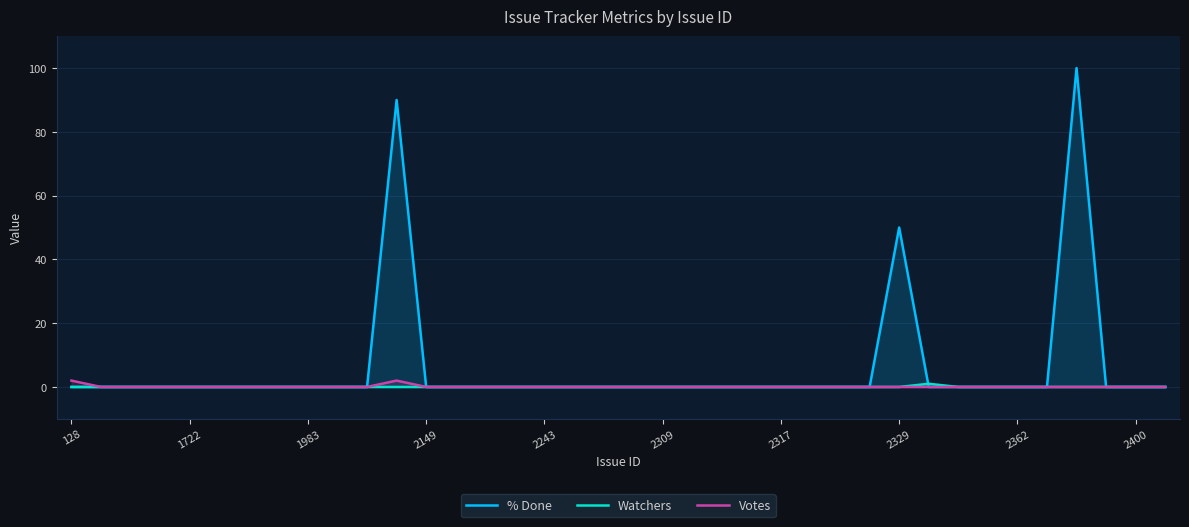

List the series in order of their peak value, highest first.

% Done, Votes, Watchers